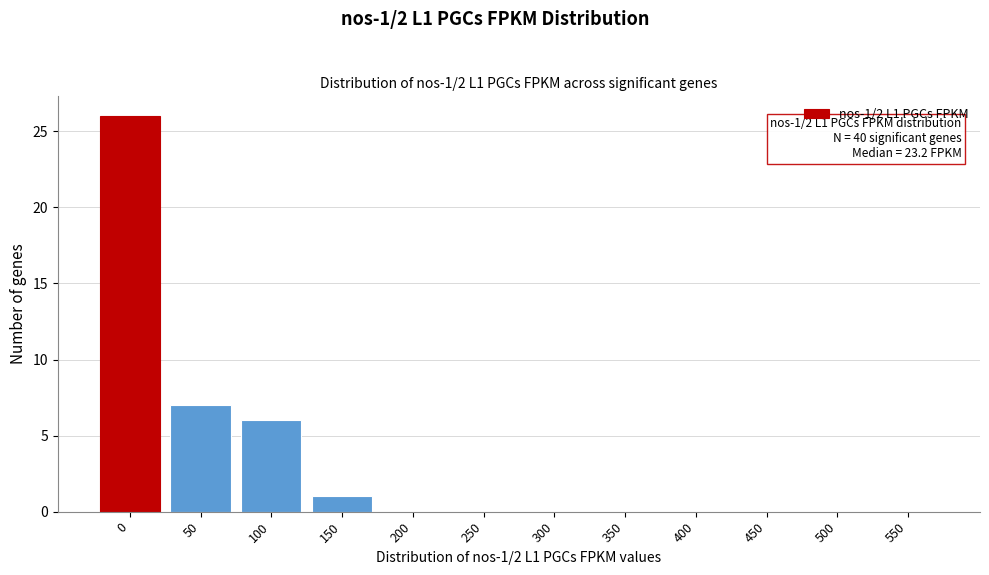

Reading left to right, what are all the values shown in this chart?

0=26	50=7	100=6	150=1	200=0	250=0	300=0	350=0	400=0	450=0	500=0	550=0